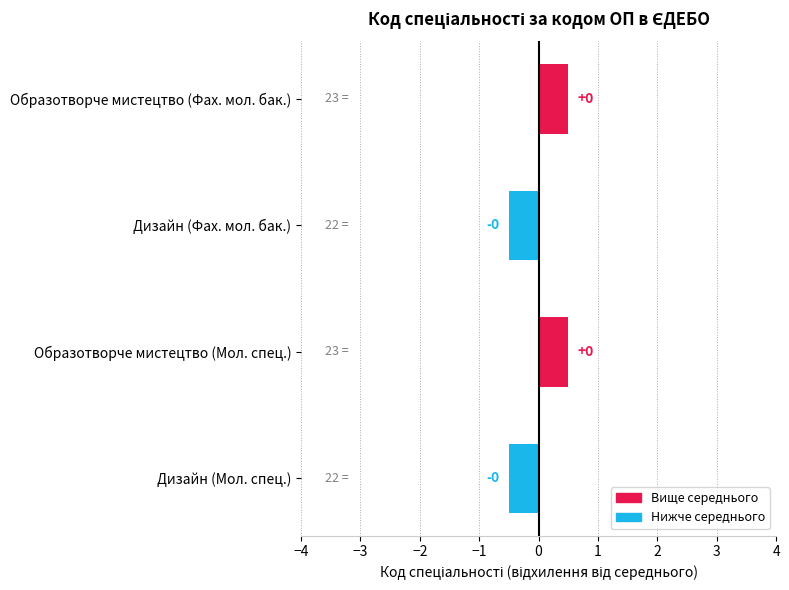

Are the bars horizontal?

Yes